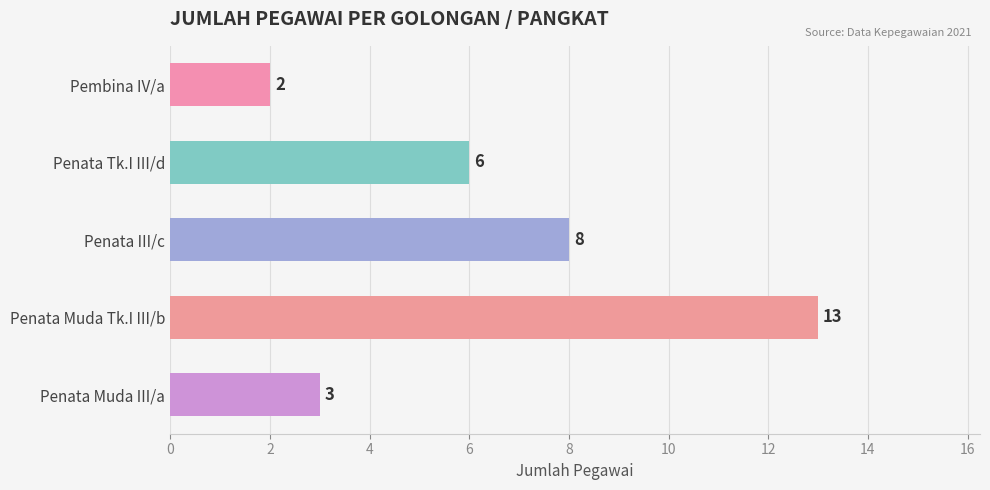

What position from the bottom is Penata III/c?

3